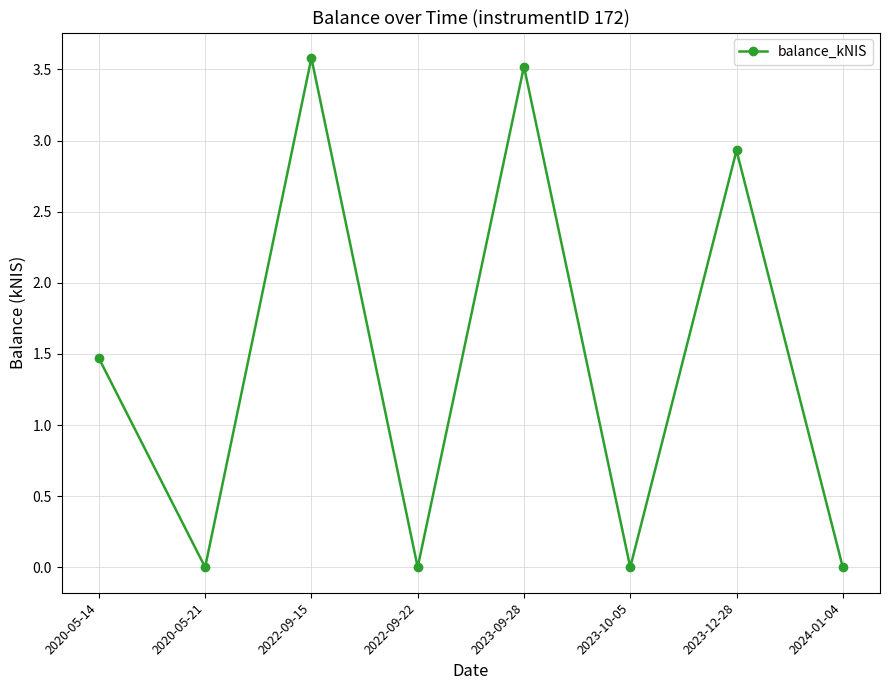

Where does the data first go above 1?

2020-05-14